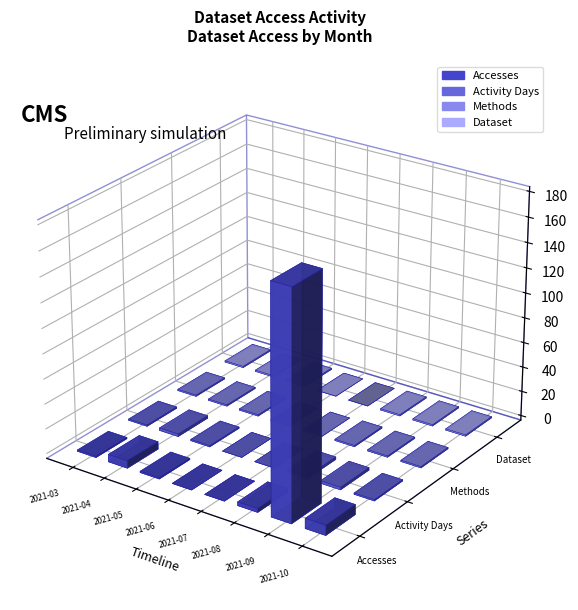

What is the value of the Dataset bar at the 8th from the left?

1